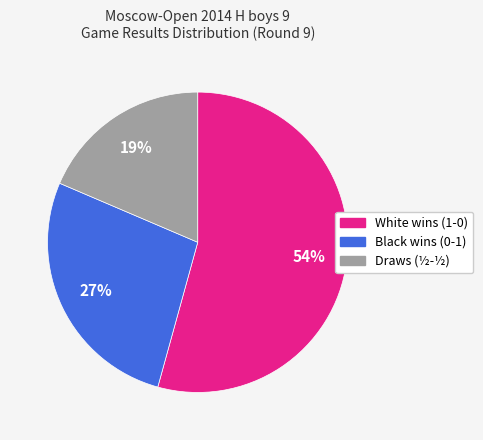

Does any single category account for the majority?

Yes